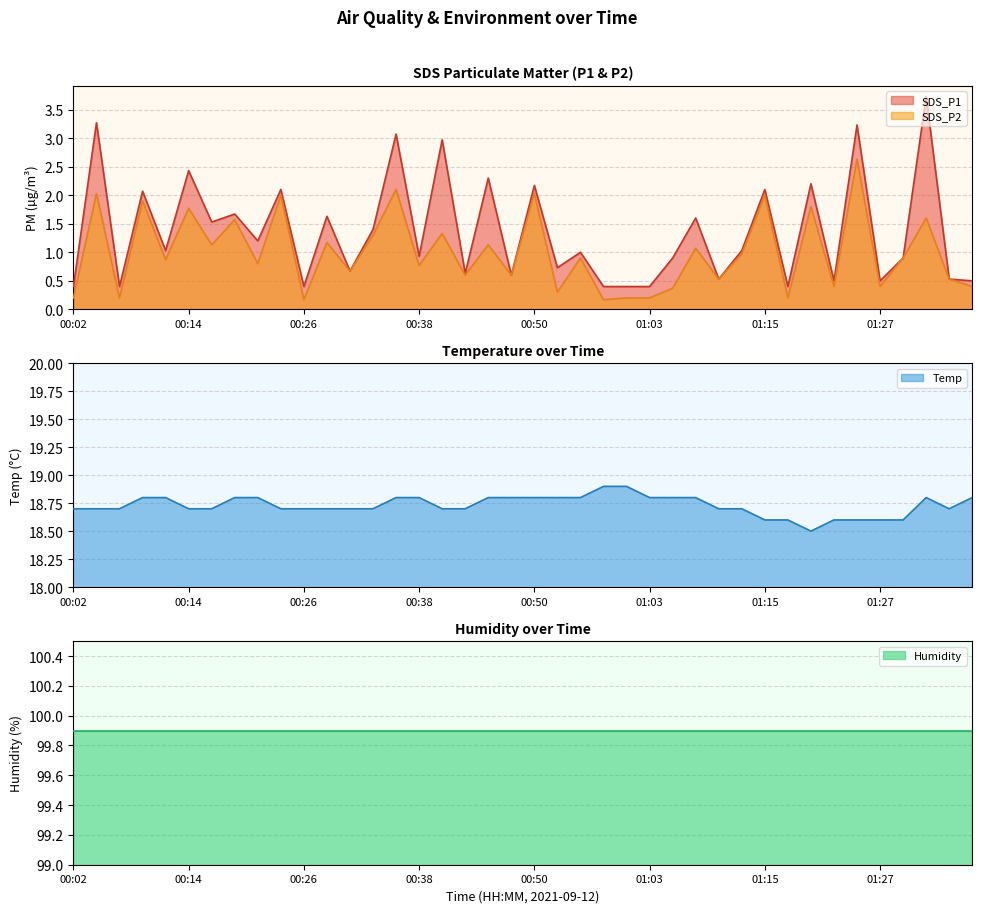

Which series has the largest total across all categories?

Temp